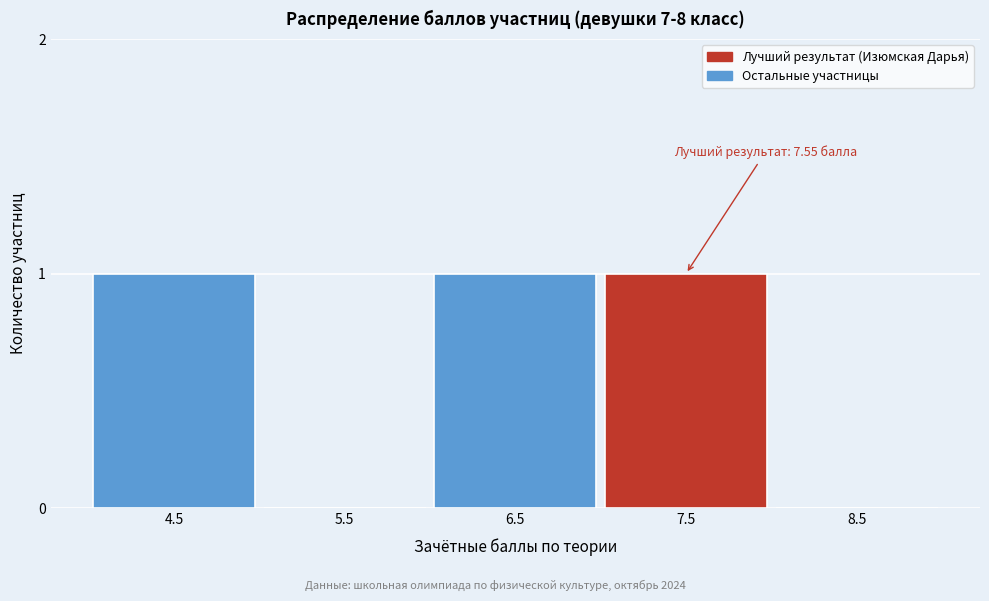

Reading right to left, list all the values displayed in this chart.

8.5=0	7.5=1	6.5=1	5.5=0	4.5=1